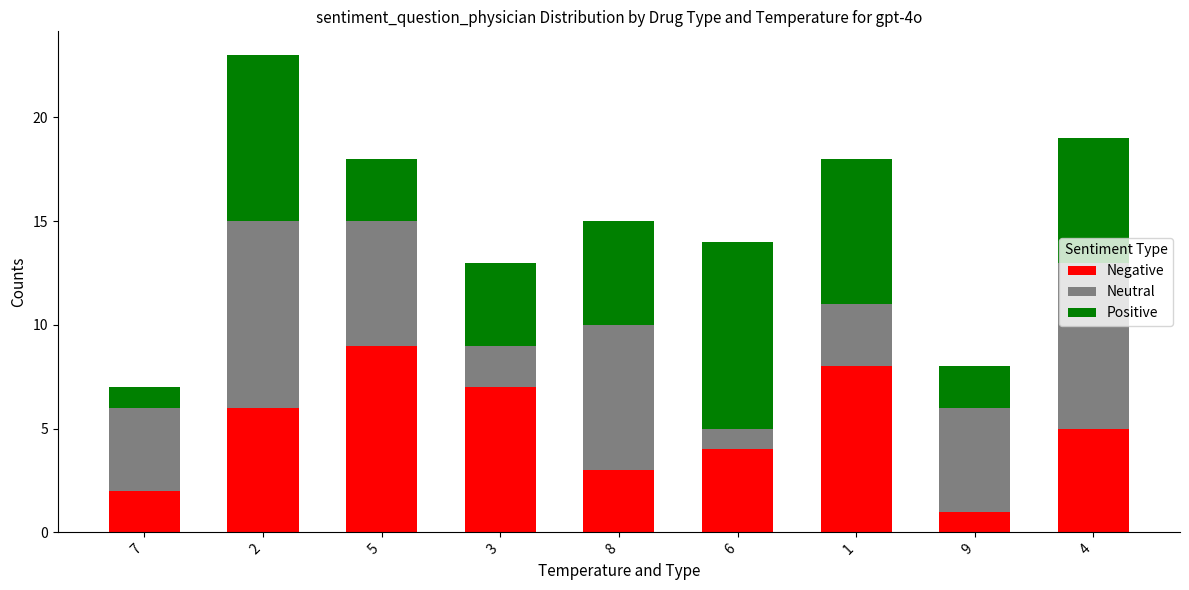

Which category has the lowest value in the Negative series?

9